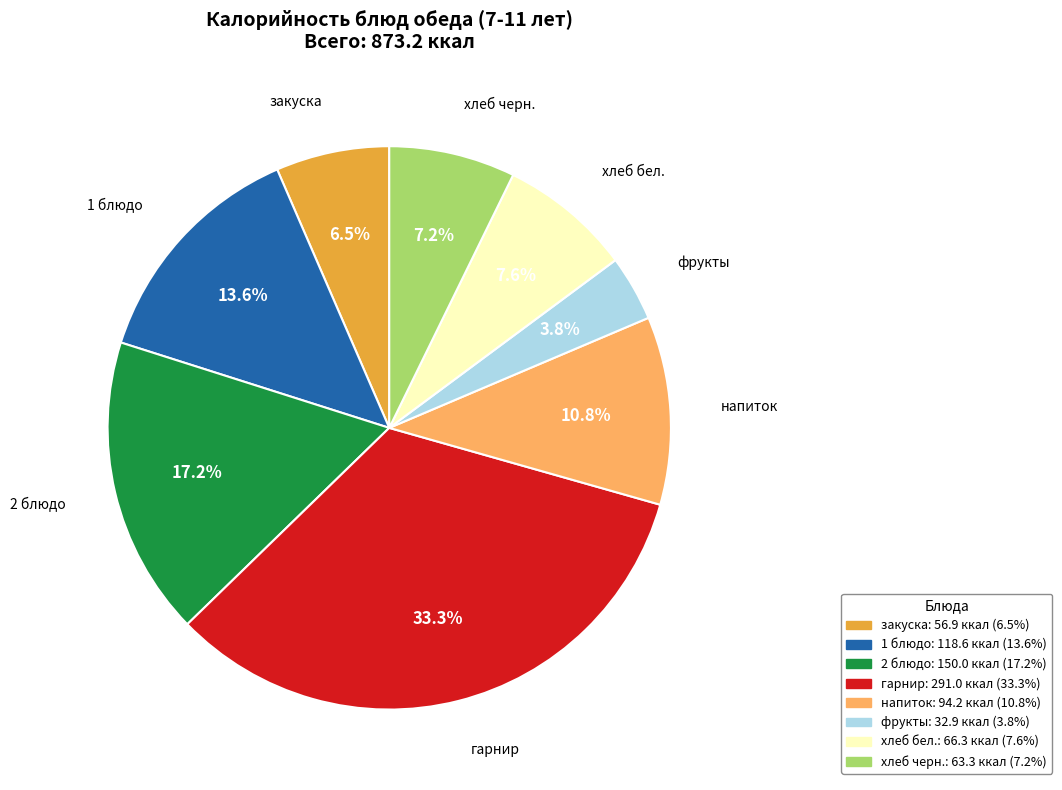

True or false: гарнир accounts for 41% of the total.

False